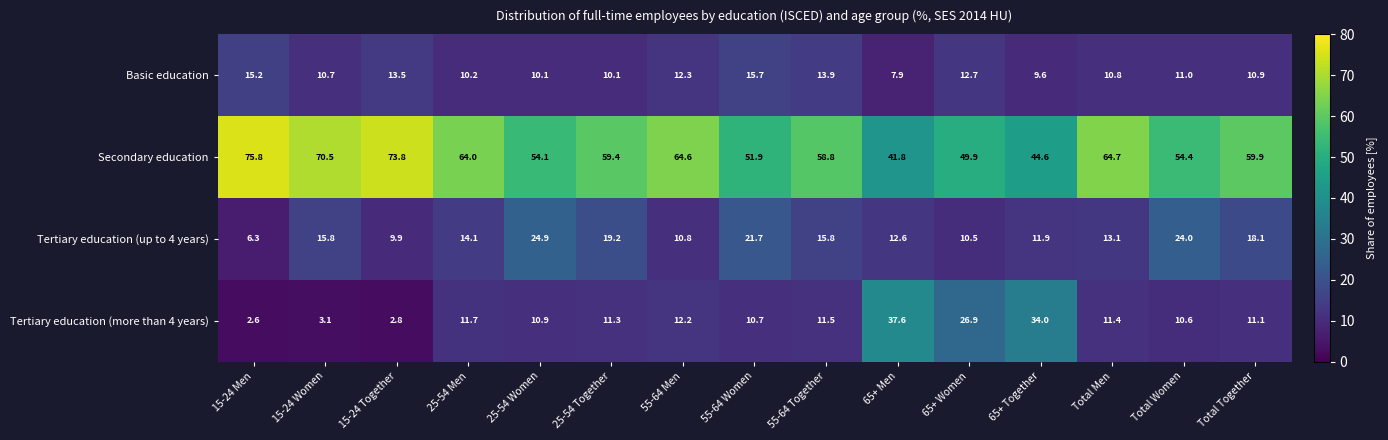

The Basic education series shows 9.3 at 55-64 Together. True or false?

False